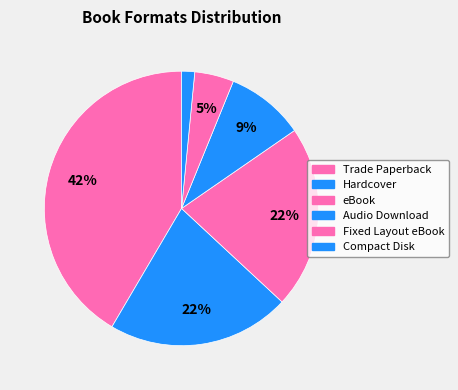

Combined, what portion of the pie is Hardcover and Compact Disk?

25.4%